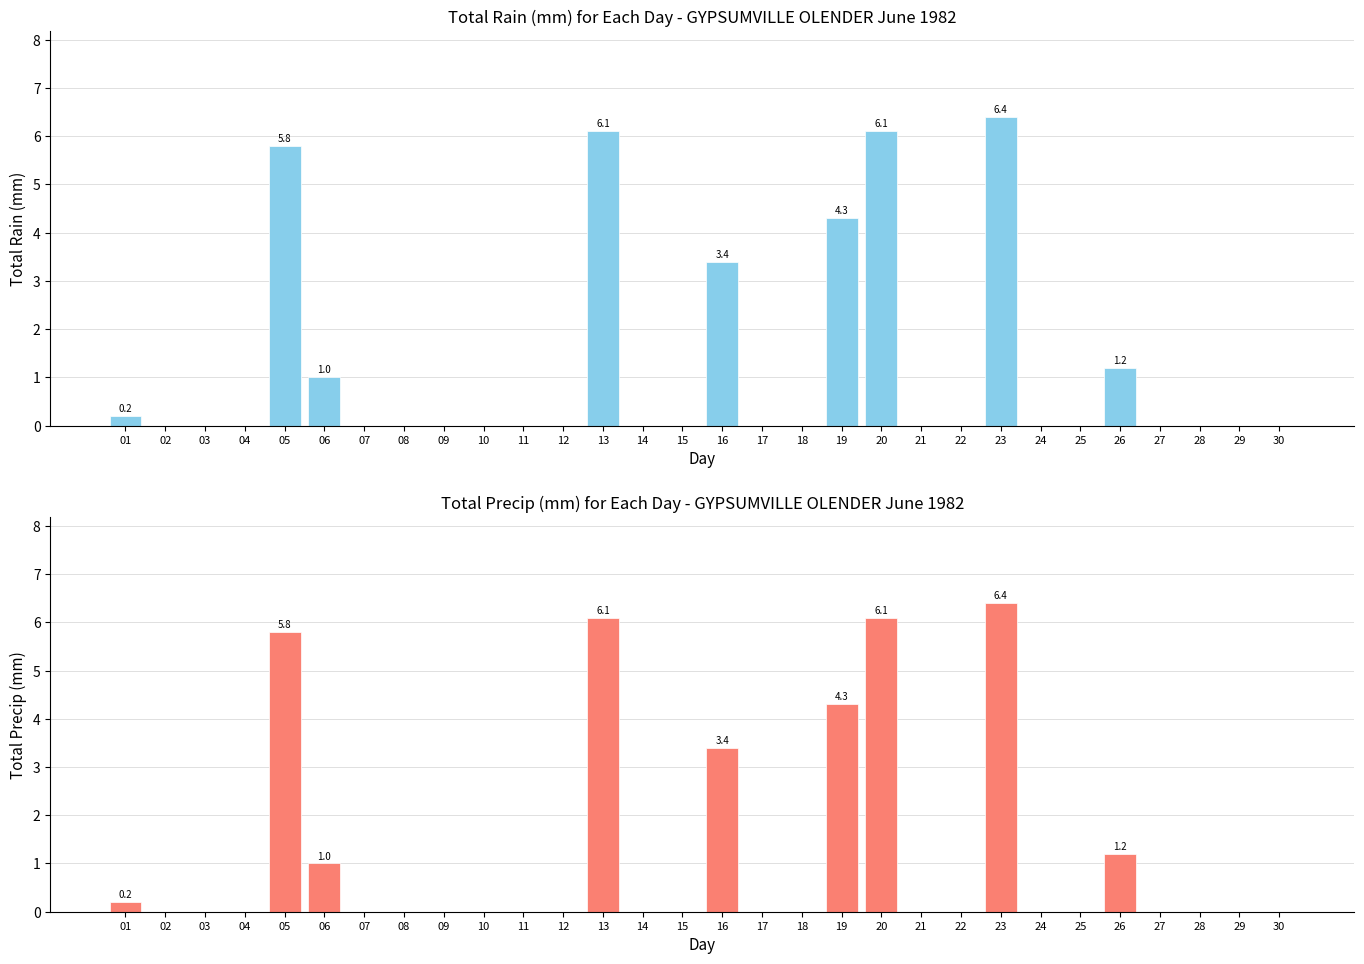

List the labels in order of Total Rain (mm) value, largest first.

23, 13, 20, 05, 19, 16, 26, 06, 01, 02, 03, 04, 07, 08, 09, 10, 11, 12, 14, 15, 17, 18, 21, 22, 24, 25, 27, 28, 29, 30